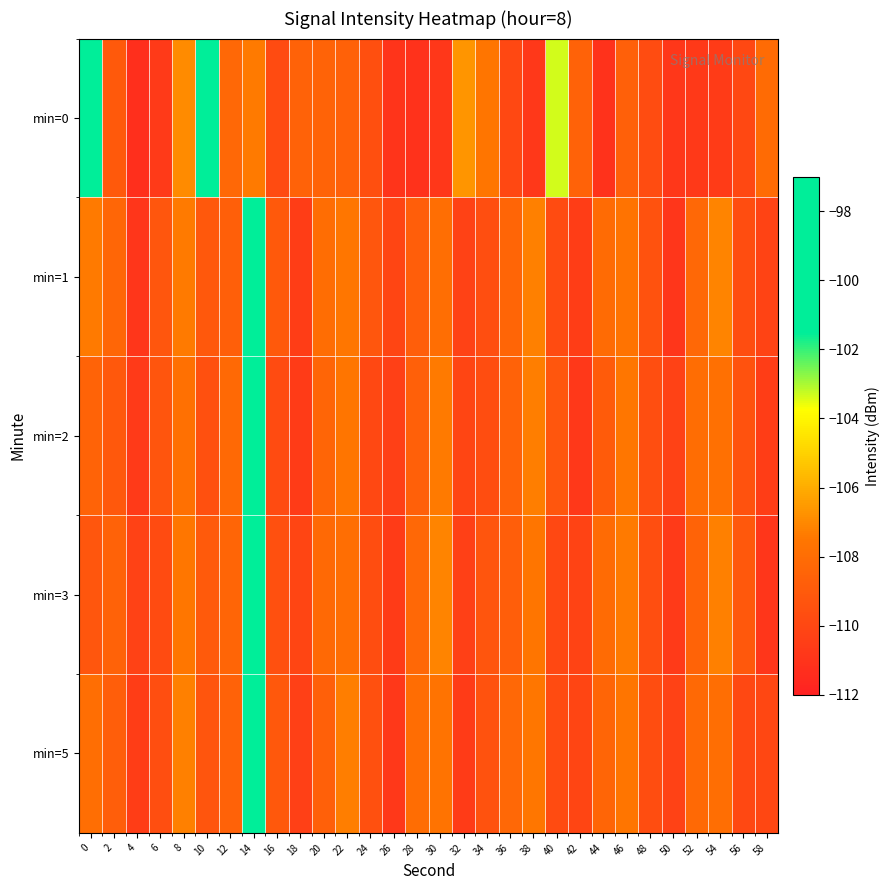

What is the smallest value displayed?

-111.3